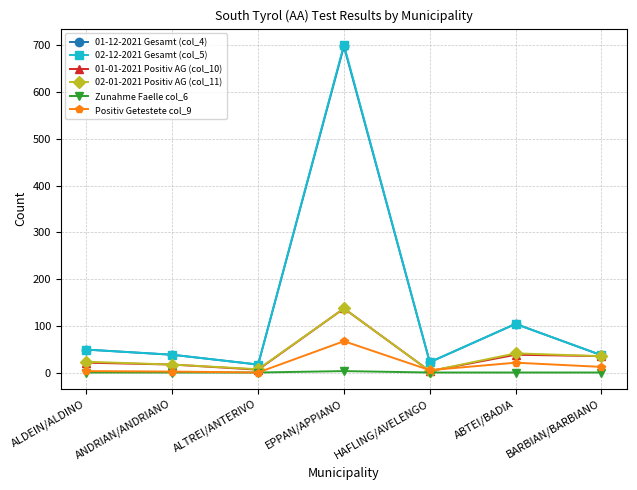

In 01-01-2021 Positiv AG (col_10), how many points are lower than both neighbors (excluding endpoints)?

2